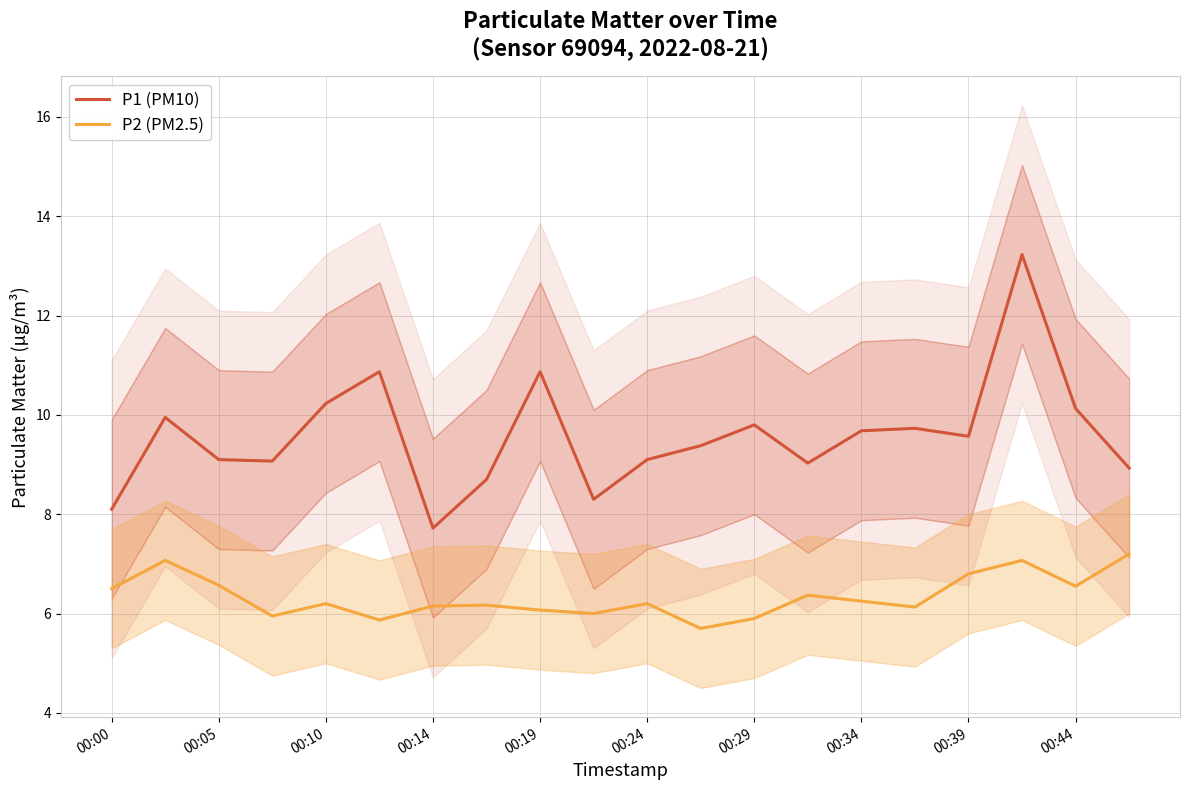

True or false: P1 (PM10) has a value of 4.5 at 00:00.

False